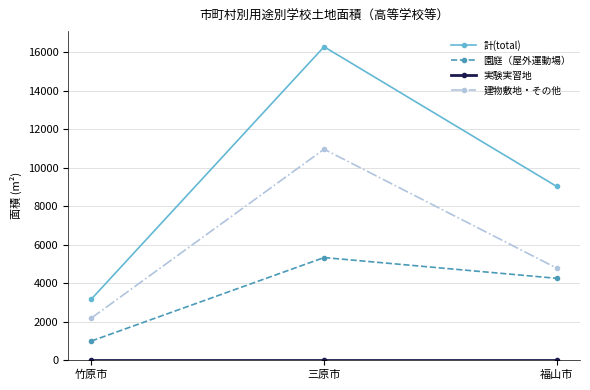

List the labels in order of 園庭（屋外運動場） value, smallest first.

竹原市, 福山市, 三原市